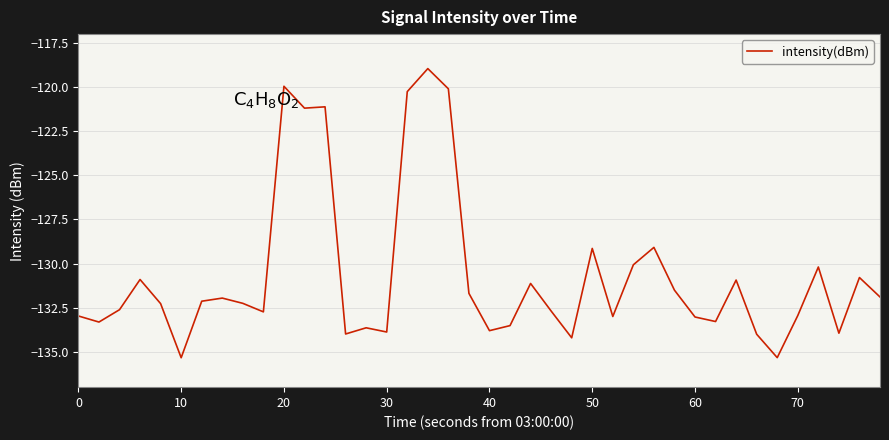

What is the smallest value displayed?

-135.3